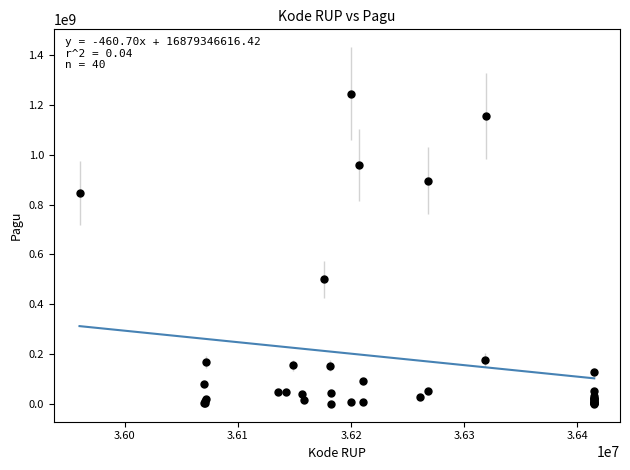

What Y value in the scatter plot is closest to 622840000?

499932000